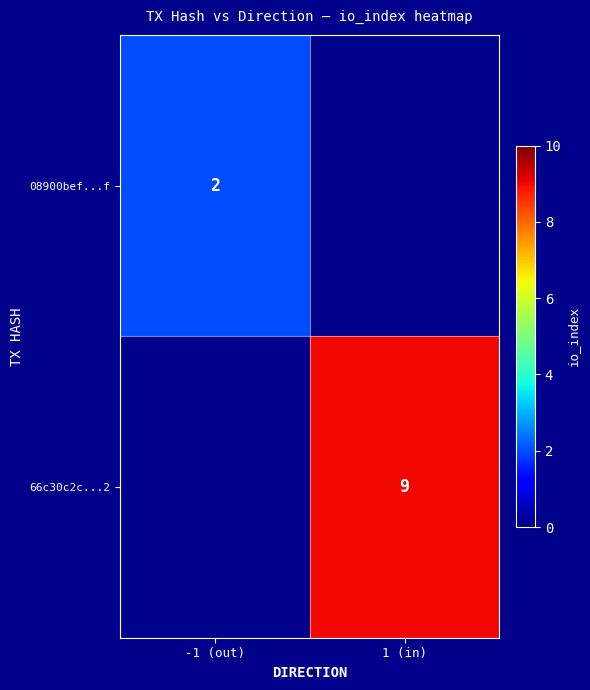

The 66c30c2c...2 series shows 9 at 1 (in). True or false?

True